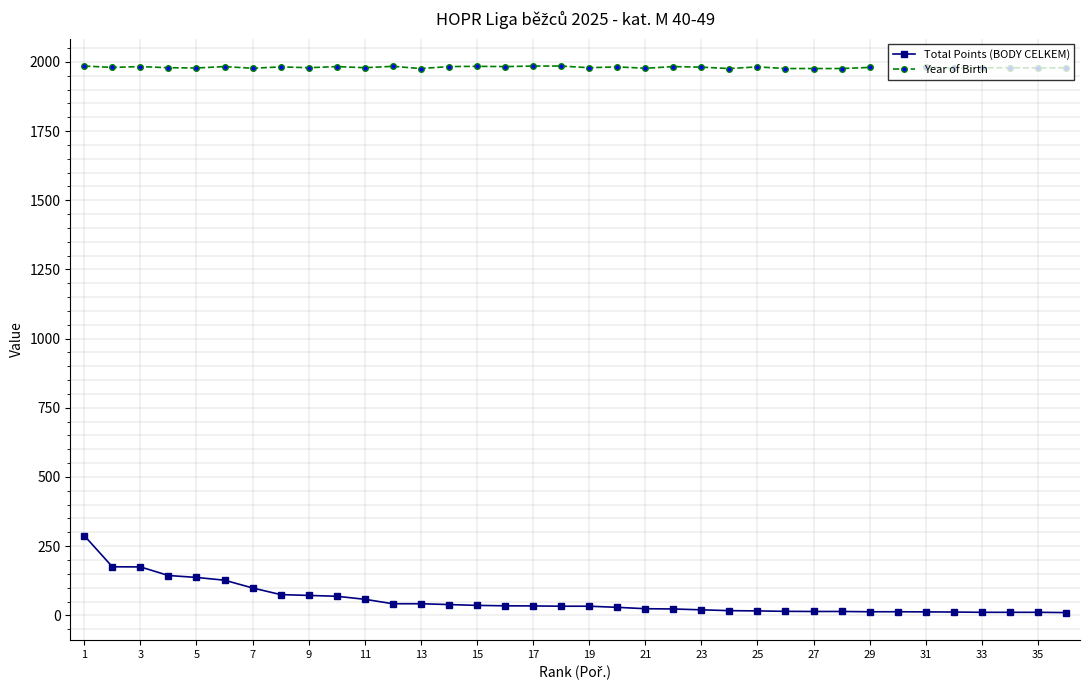

How many values in the Year of Birth series are below 1980?

17